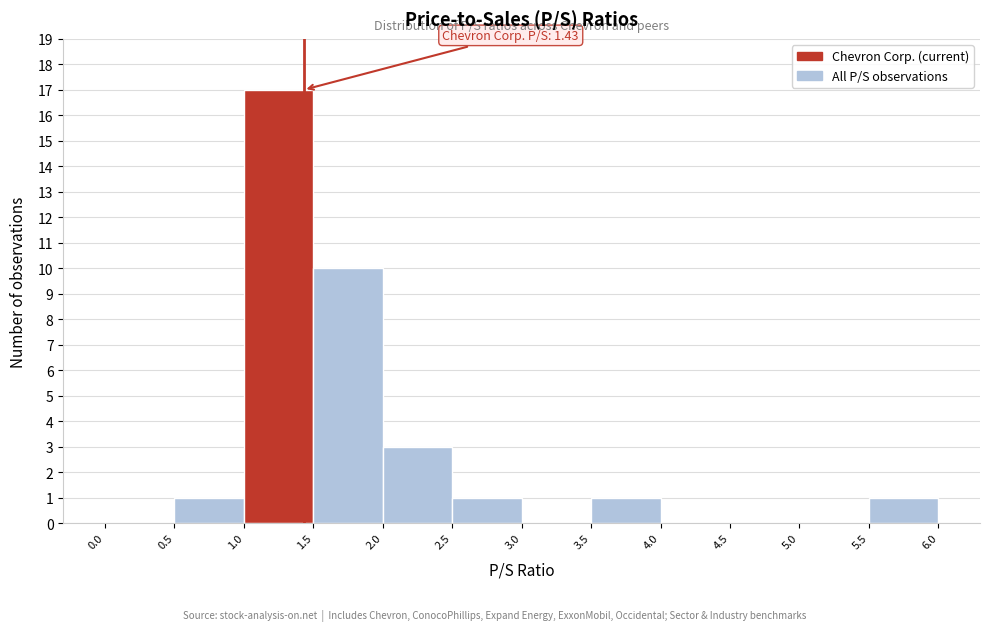

Over which range of the x-axis is the bar tallest?

1.0 to 1.5